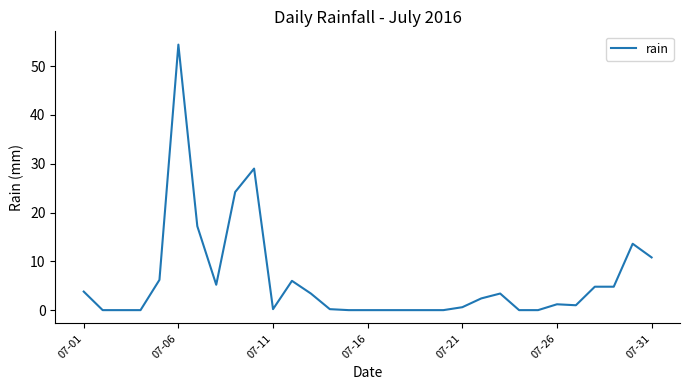

What is the maximum value shown in the chart?

54.4